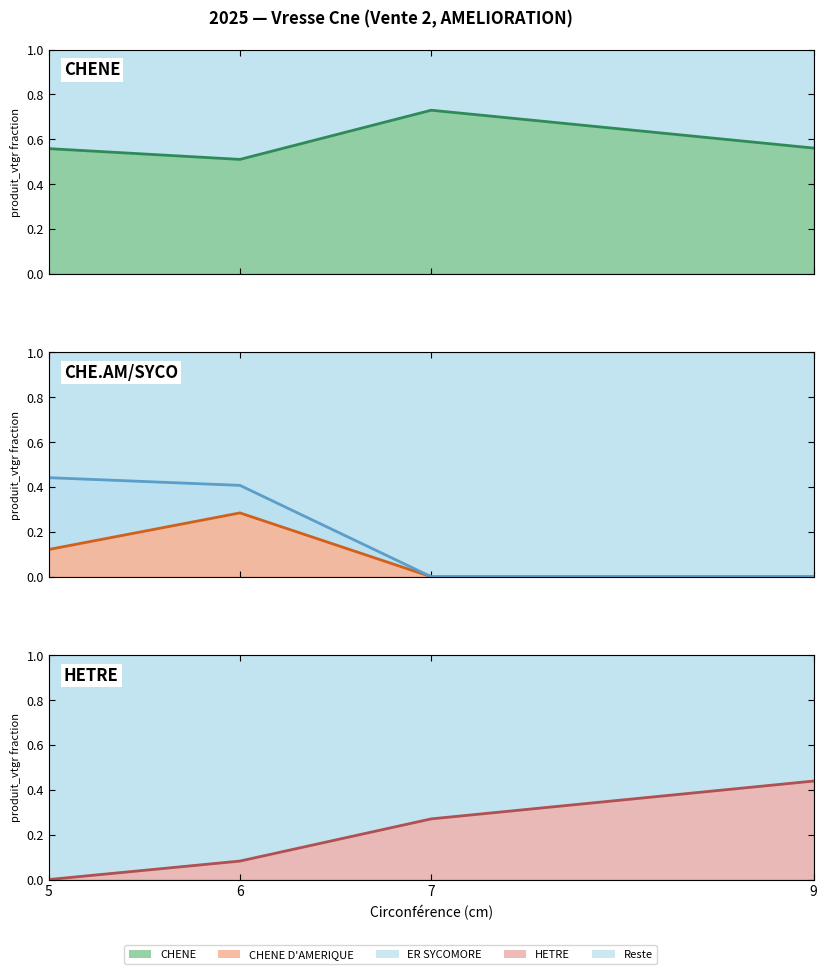

At which label does CHENE D AMERIQUE (line) reach its minimum?

7